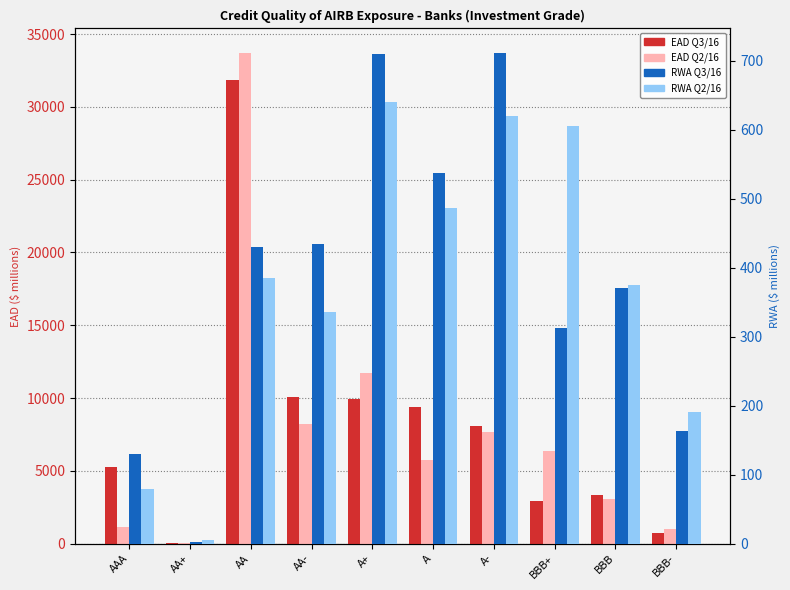

What is the label of the 5th bar from the right?

A